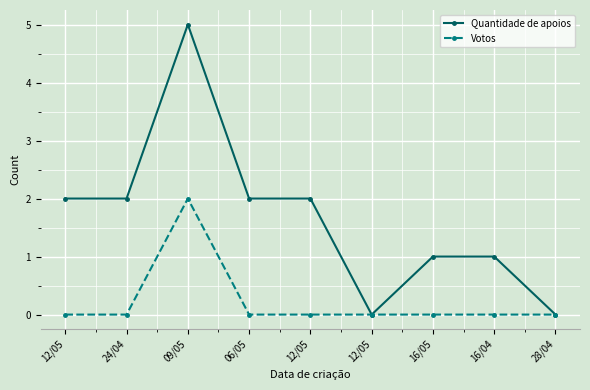

List the series in order of their overall mean, highest first.

Quantidade de apoios, Votos